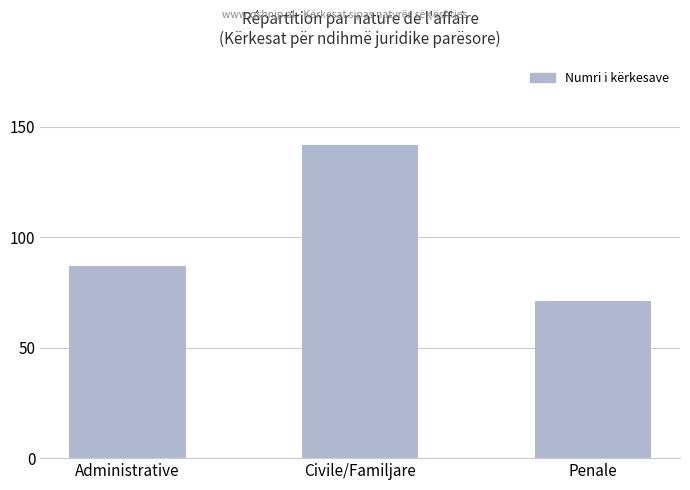

Which has a higher value, Civile/Familjare or Administrative?

Civile/Familjare